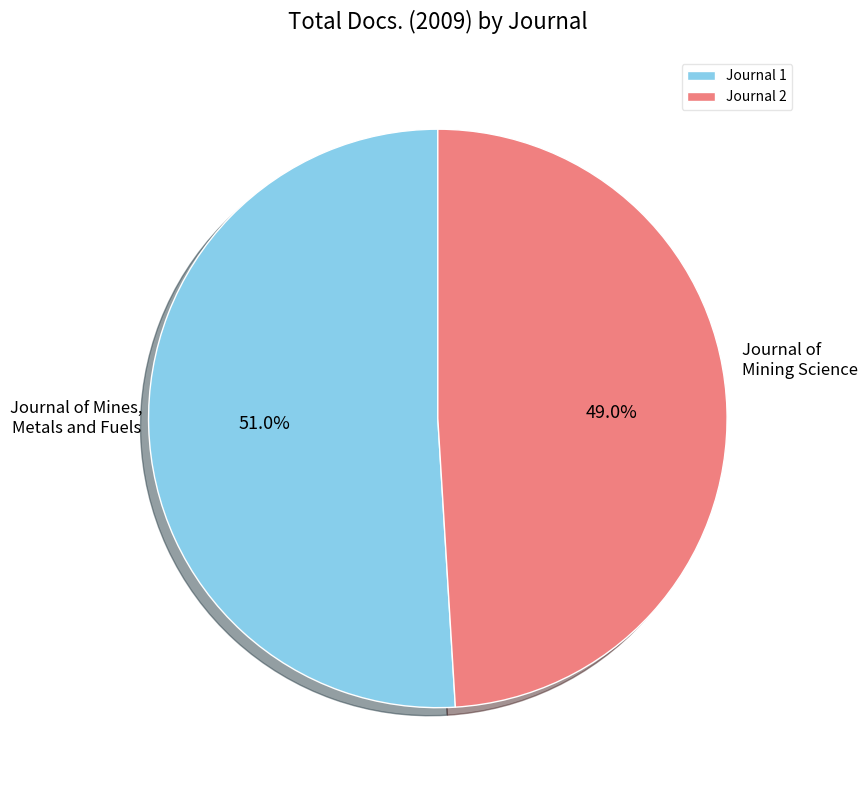

What is the largest slice in the pie chart?

Journal of Mines, Metals and Fuels